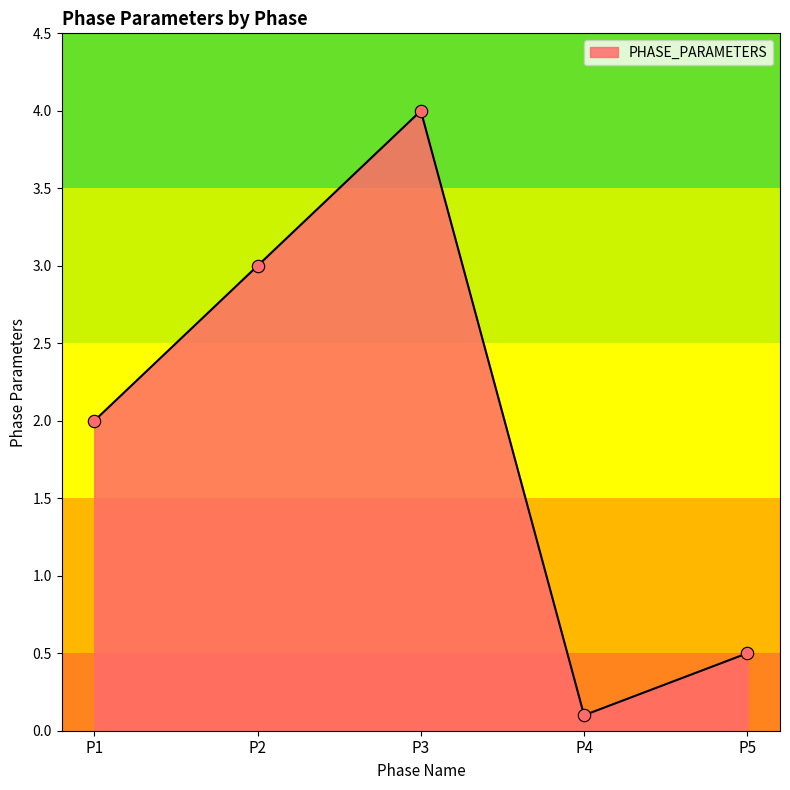

Which has a higher value, P3 or P1?

P3